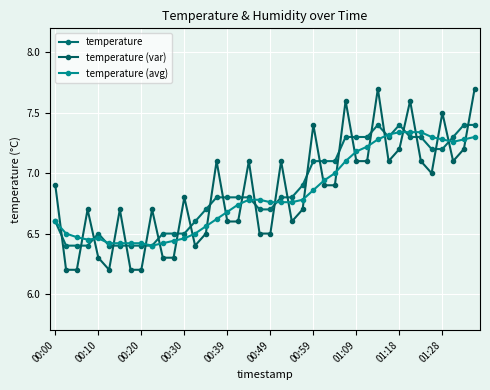

What are all the series names shown in the legend?

temperature, temperature (var), temperature (avg)